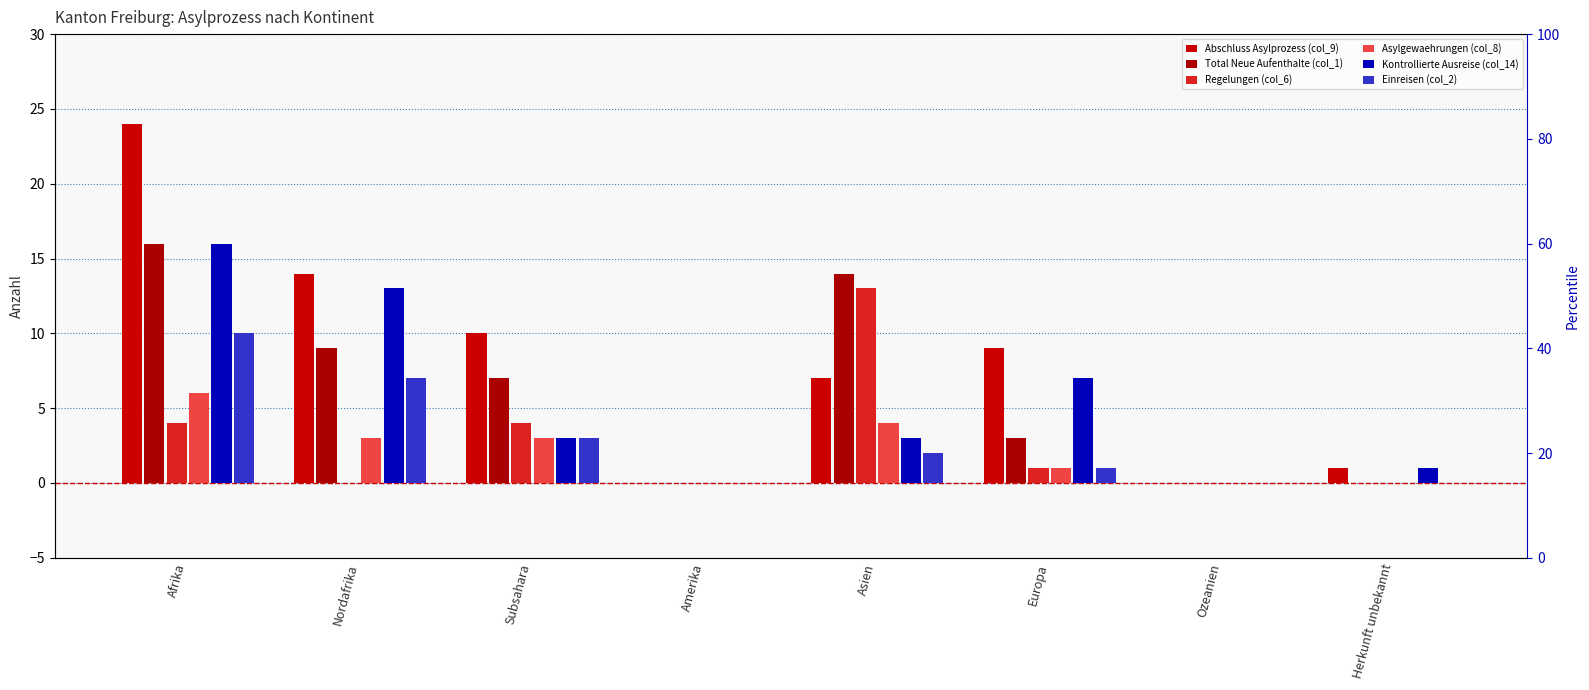

Which category has the highest value across all series?

Afrika